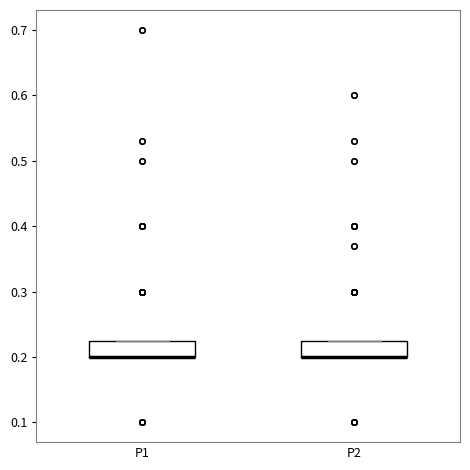

Reading left to right, transcribe this box plot: for each box, give where its median line is, the range the box spans, and where its two whiskers end, as read against the y-axis. The values are not printed on the chart, so give them approximately, as read against the axis.

P1: median 0.20 (drawn on the box's lower edge), box 0.20 to 0.23, whiskers 0.20 to 0.23
P2: median 0.20 (drawn on the box's lower edge), box 0.20 to 0.23, whiskers 0.20 to 0.23